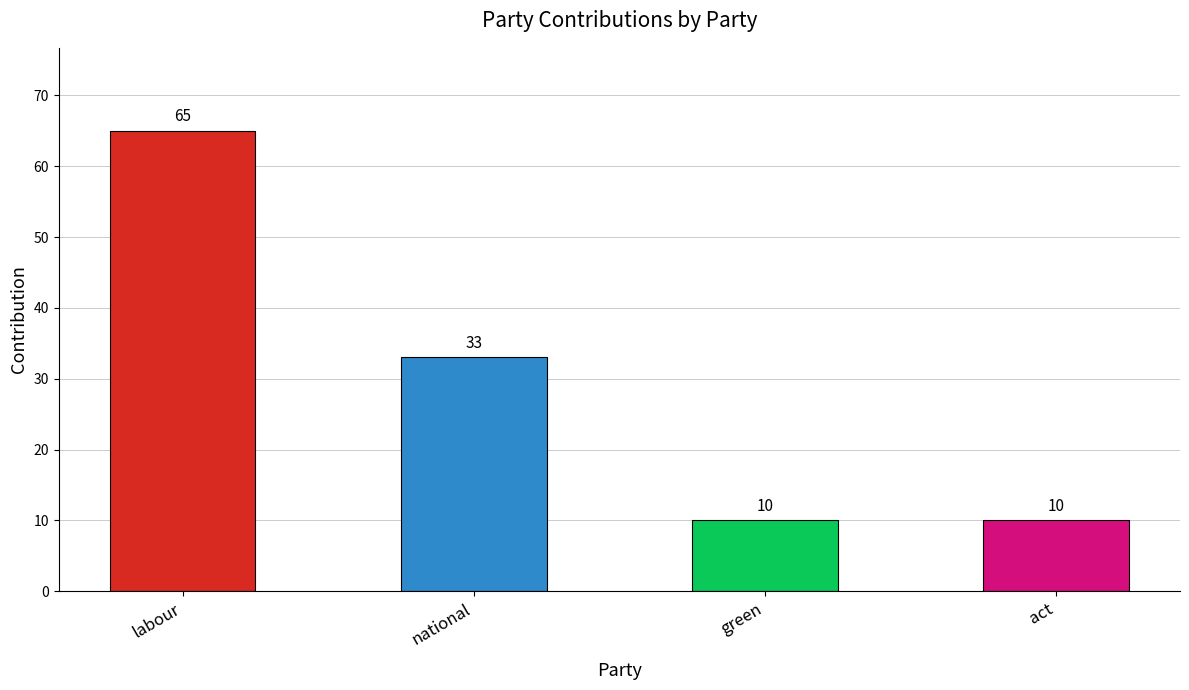

At which category does the chart reach its peak across all series?

labour